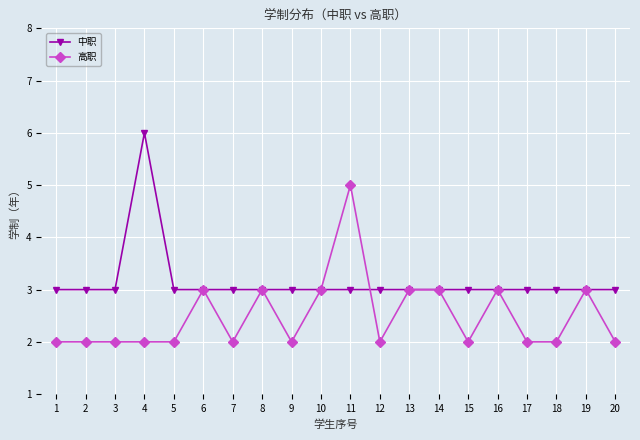

What is the value of the 中职 point at the 15th from the left?

3